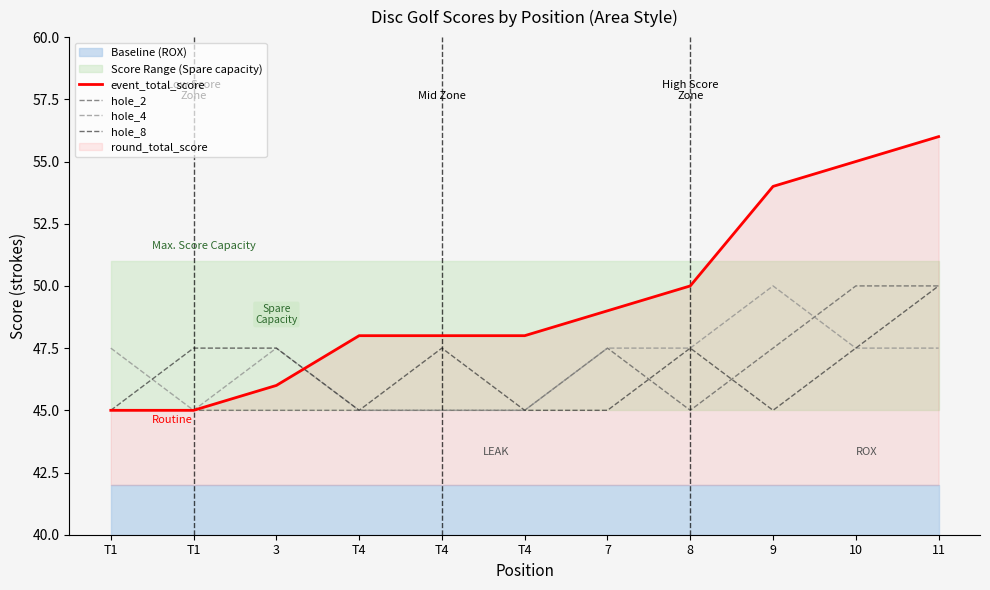

What is the label of the 10th point from the right?

T1